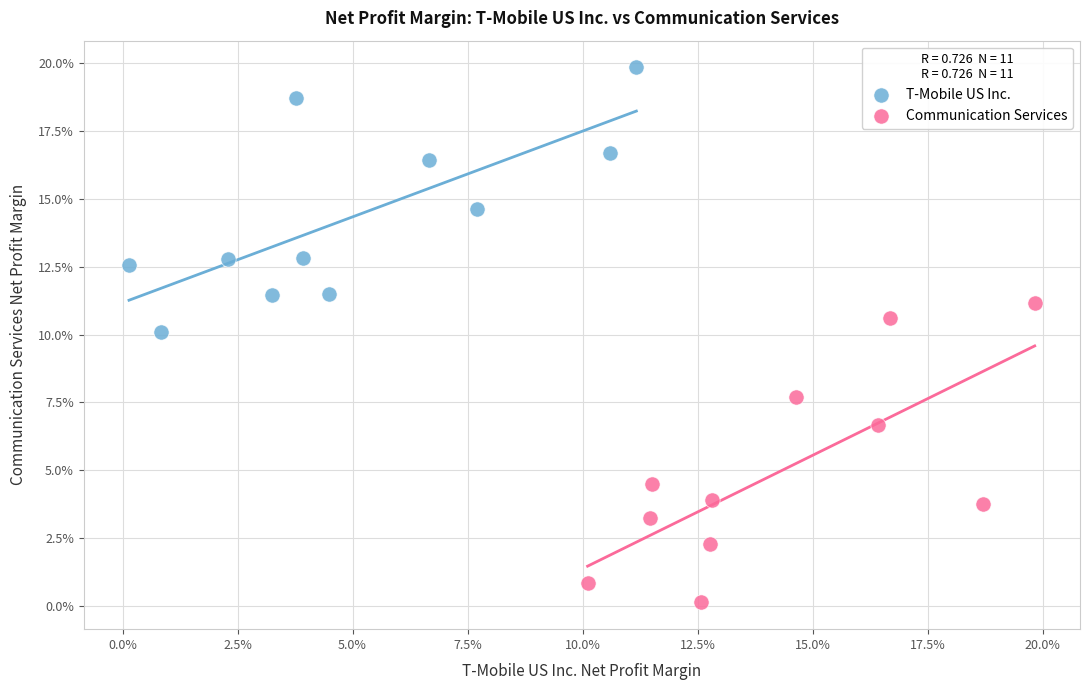

What are all the series names shown in the legend?

T-Mobile US Inc., Communication Services